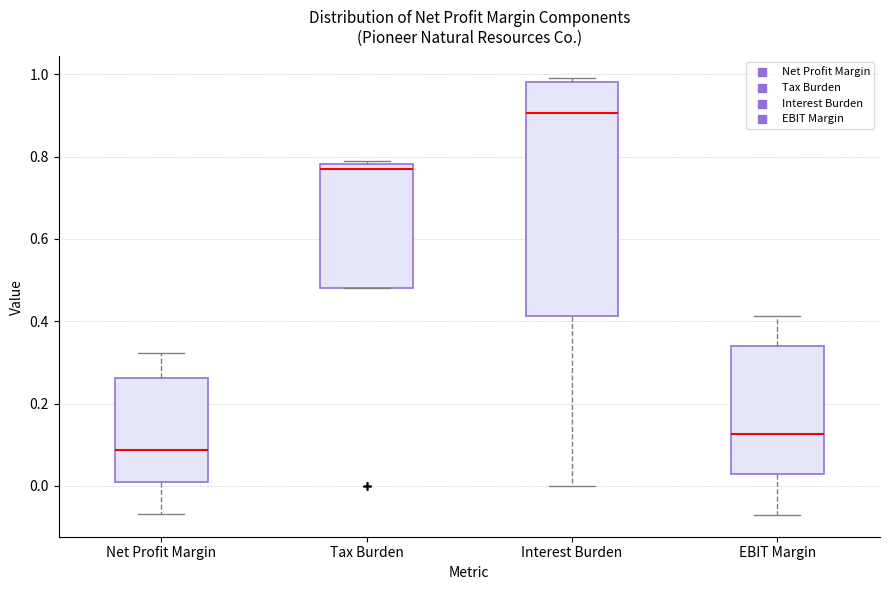

Where does the lower whisker of the box for EBIT Margin end on the y-axis? The values are not printed on the chart, so give them approximately, as read against the axis.

-0.08